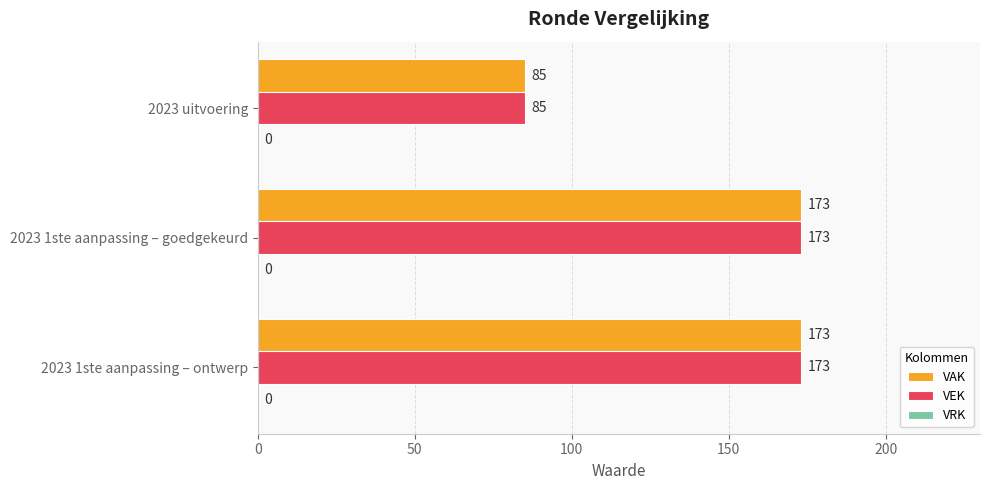

At which label is VAK closest to 129?

2023 uitvoering